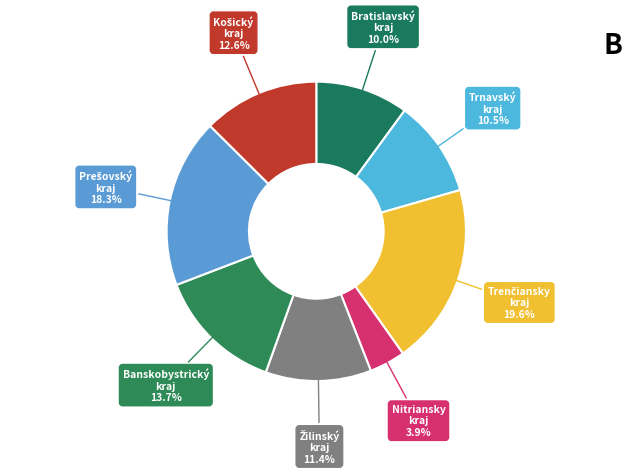

How many slices are in this pie chart?

8